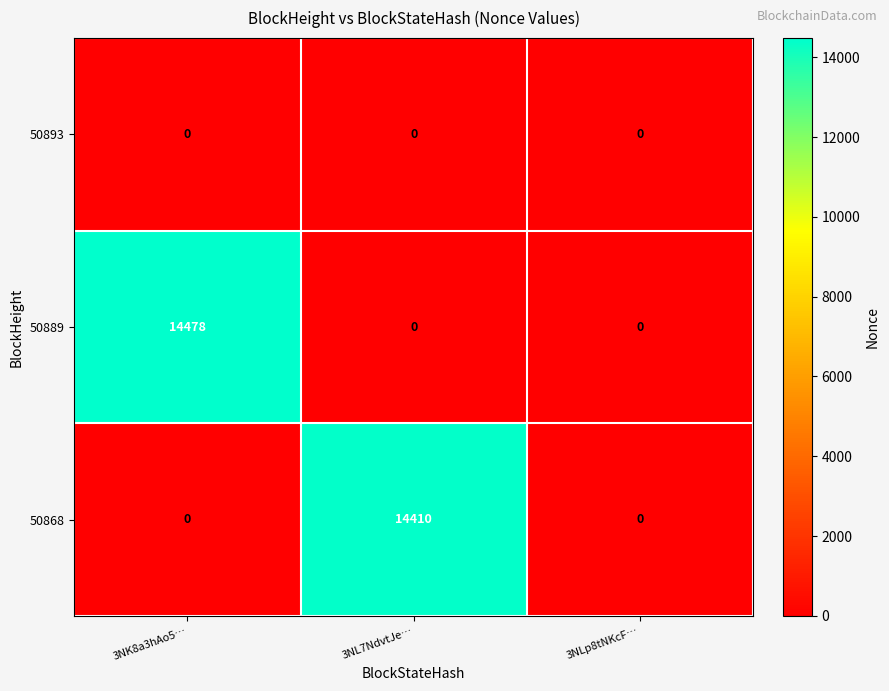

List the series in order of their peak value, highest first.

50889, 50868, 50893